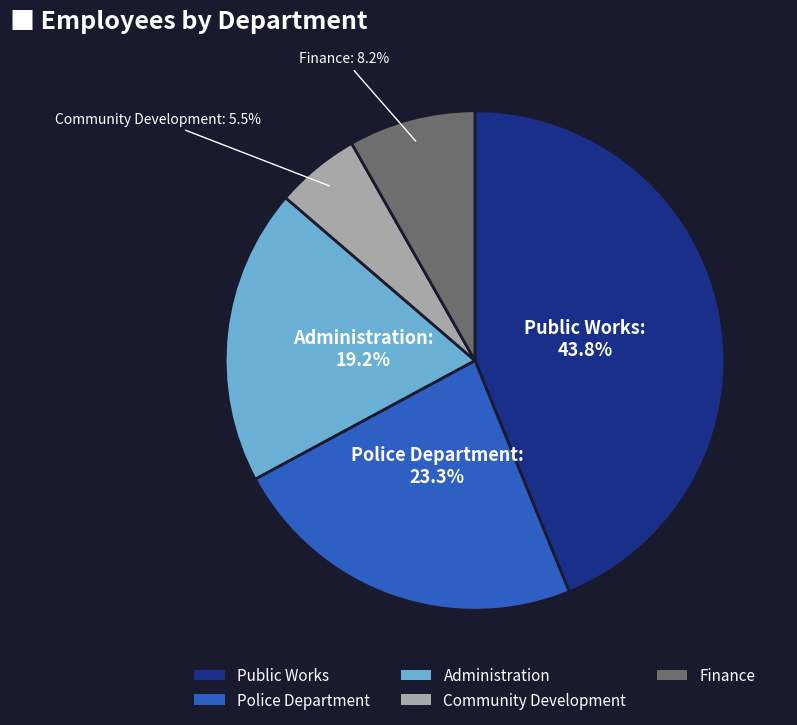

To the nearest percent, what is the combined percentage of Police Department and Administration?

42%